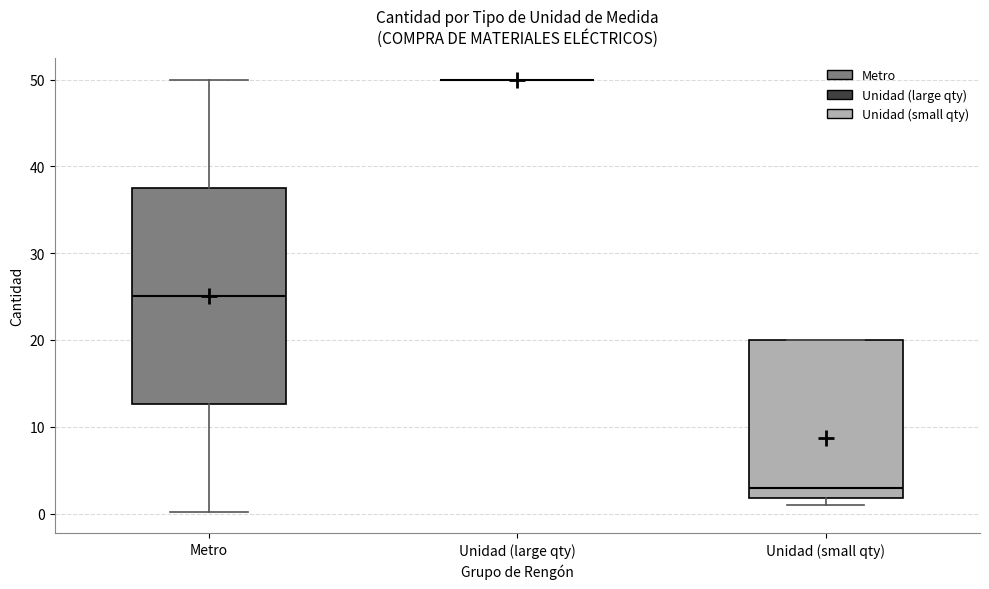

Comparing the boxes themselves (not the whiskers), which one is the tallest?

Metro